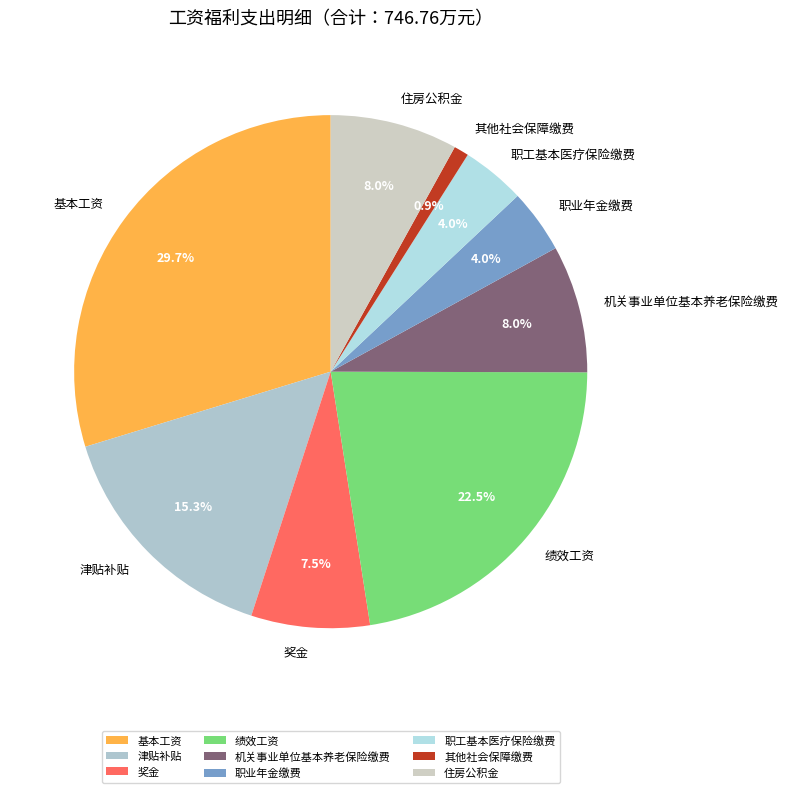

Which slice is the largest?

基本工资